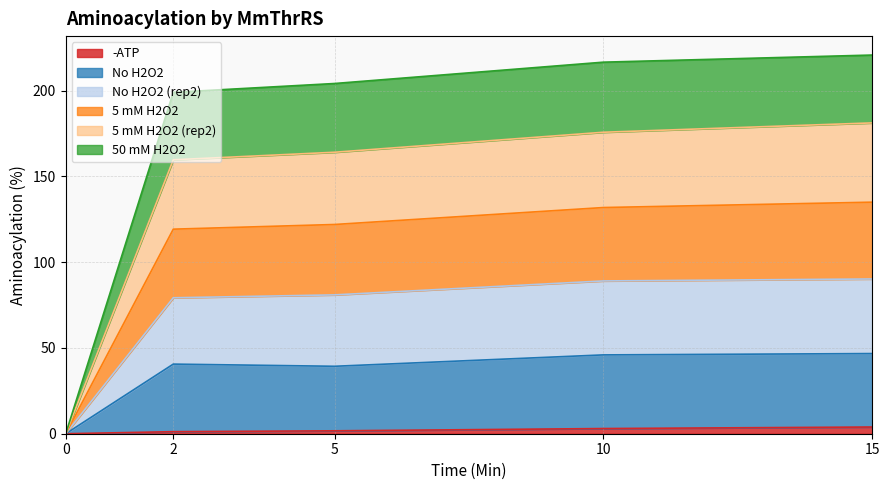

Between 10 and 15, which series saw the biggest shift?

5 mM H2O2